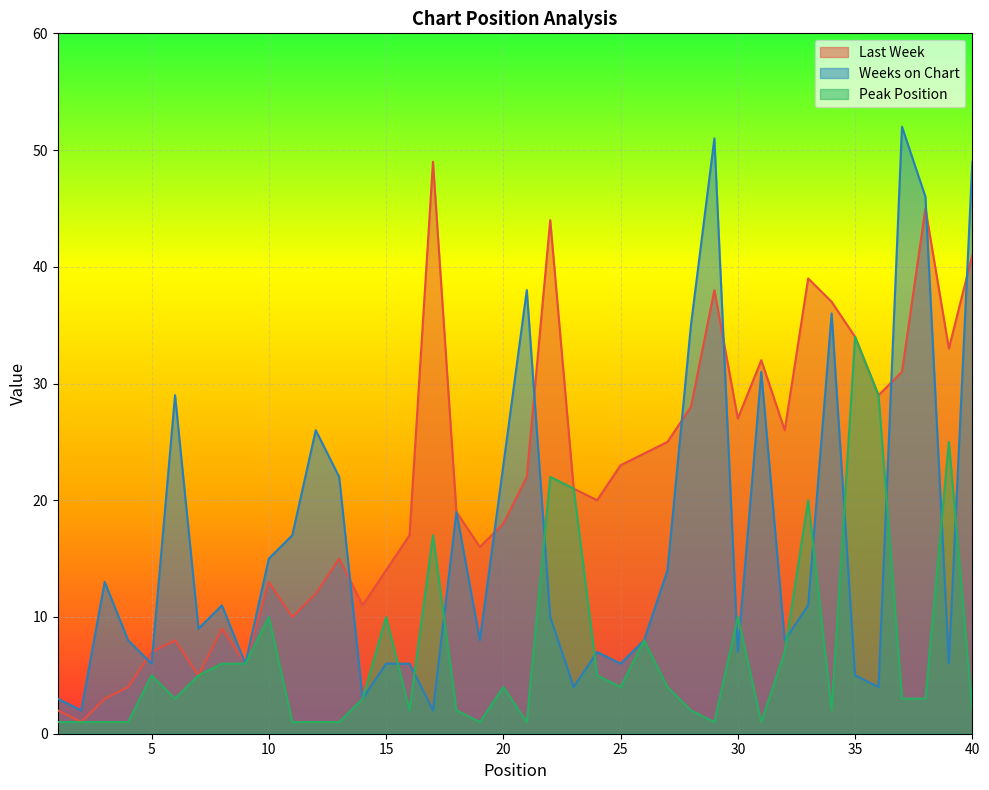

What is the difference between the maximum and minimum values in the Weeks on Chart series?

50